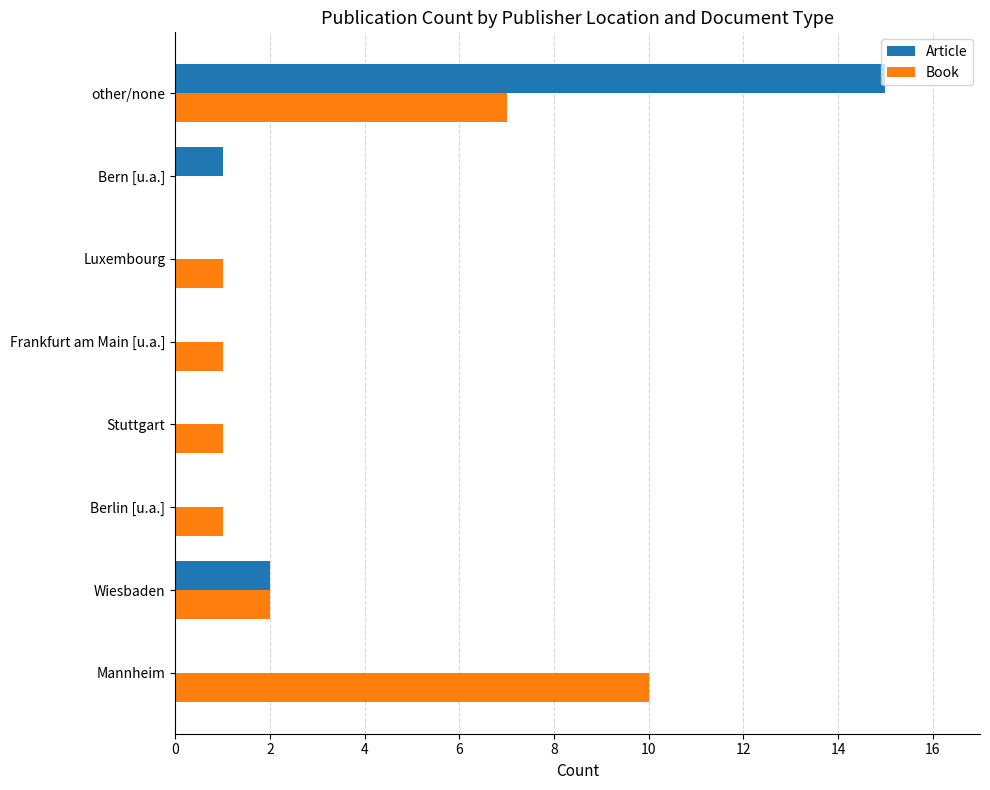

At which category is the sum across all series the highest?

other/none